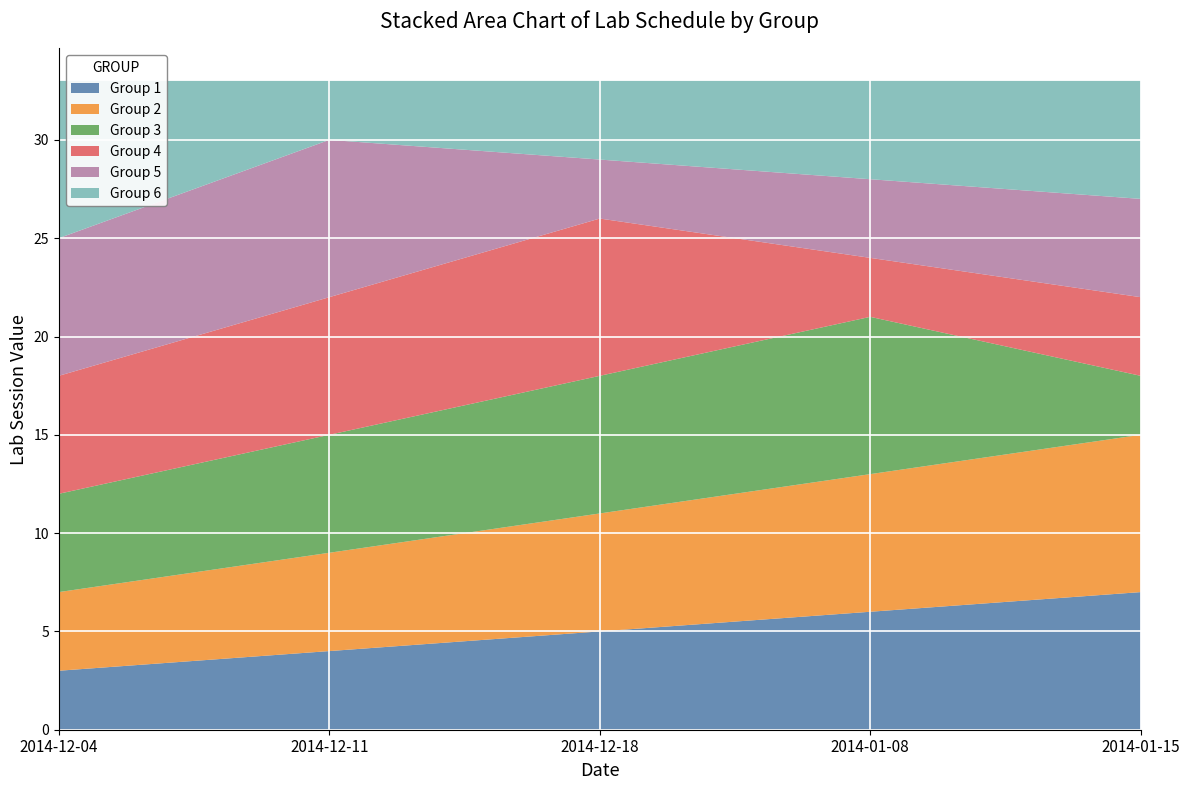

Reading left to right, transcribe all the data shown in this chart.

Group 1: 3	4	5	6	7
Group 2: 4	5	6	7	8
Group 3: 5	6	7	8	3
Group 4: 6	7	8	3	4
Group 5: 7	8	3	4	5
Group 6: 8	3	4	5	6